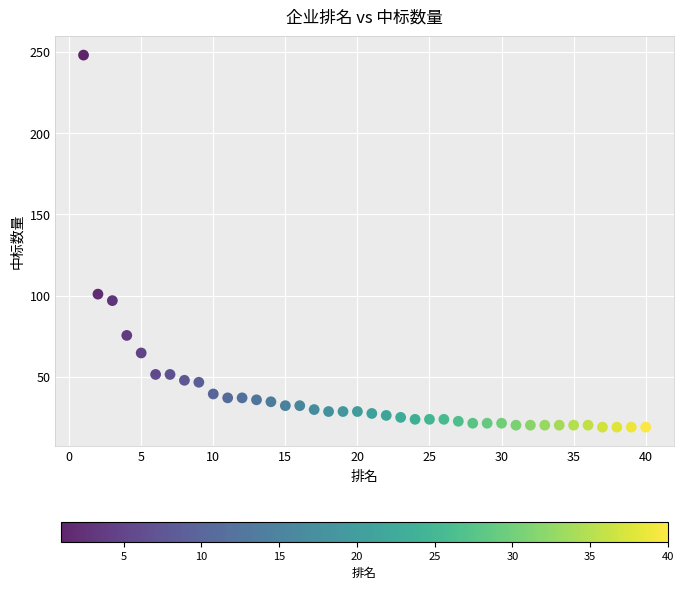

What Y value in the scatter plot is closest to 133?

101.0